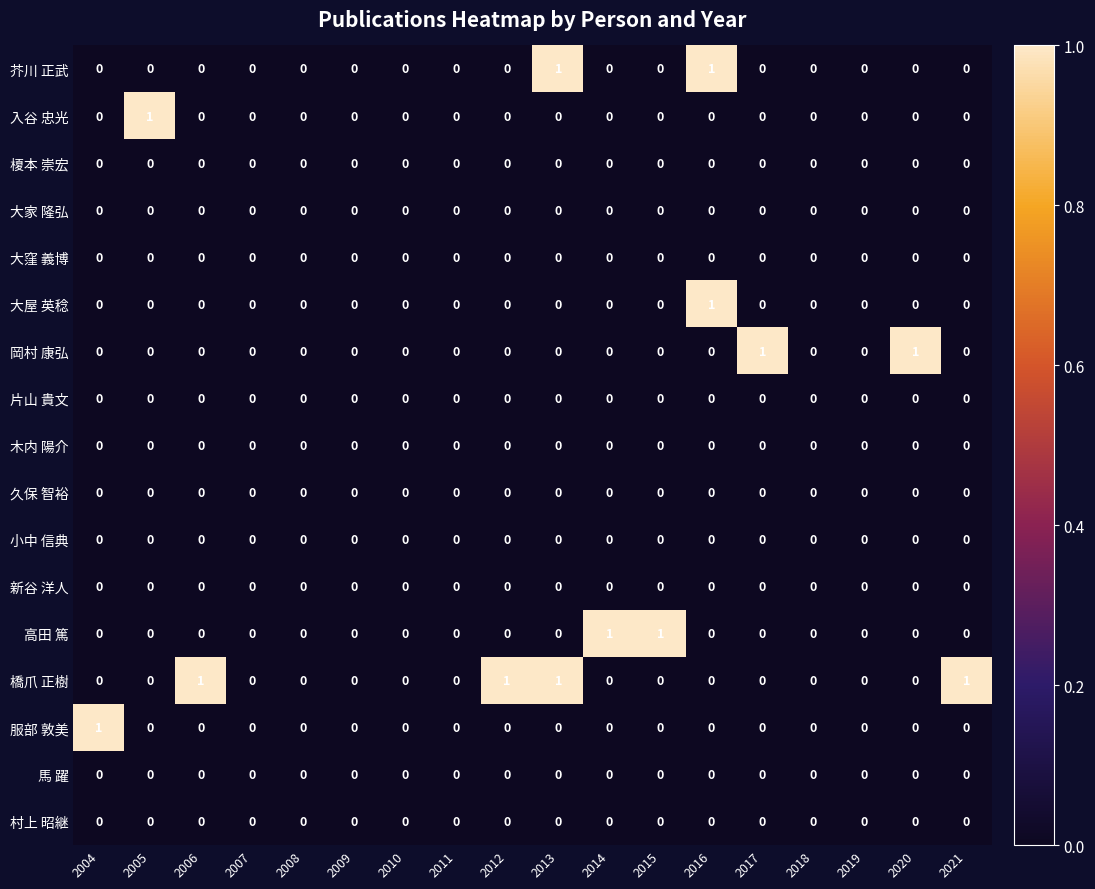

The value of 木内 陽介 at 2016 is 0. True or false?

True